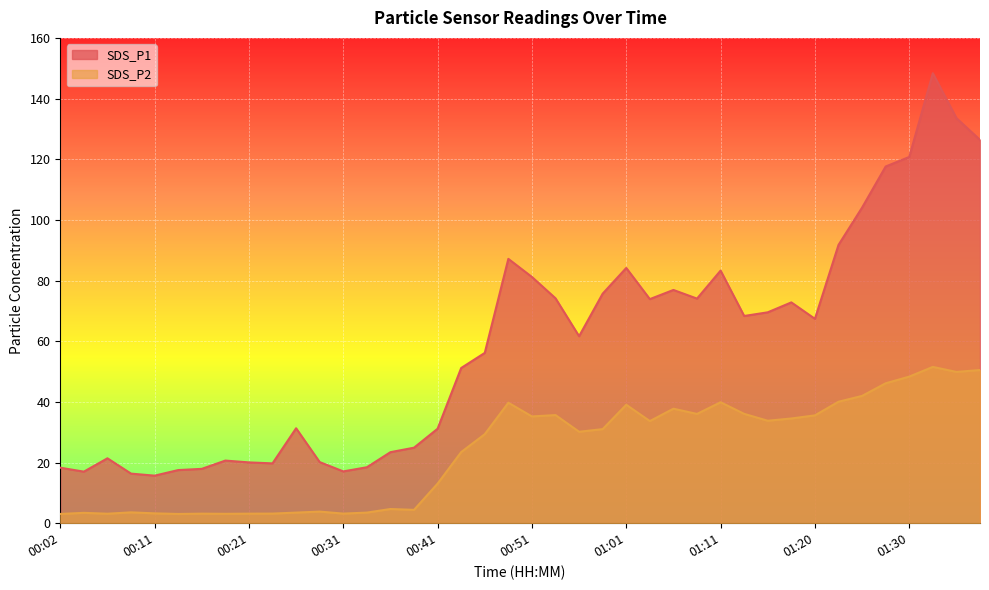

True or false: SDS_P2 and SDS_P1 intersect in this chart.

False